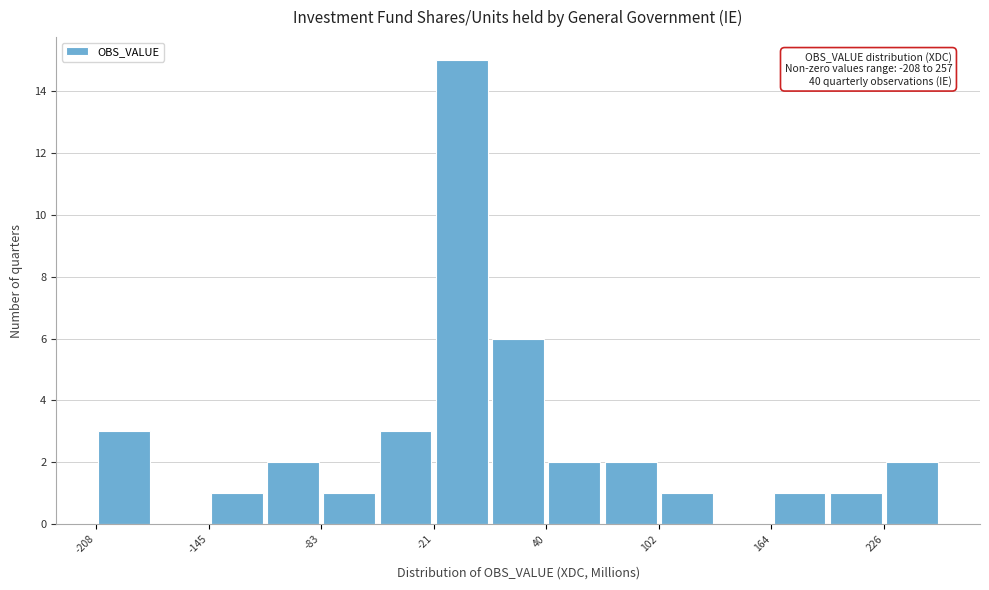

Read against the x-axis, roughly where is the centre of the tallest bar?

-10